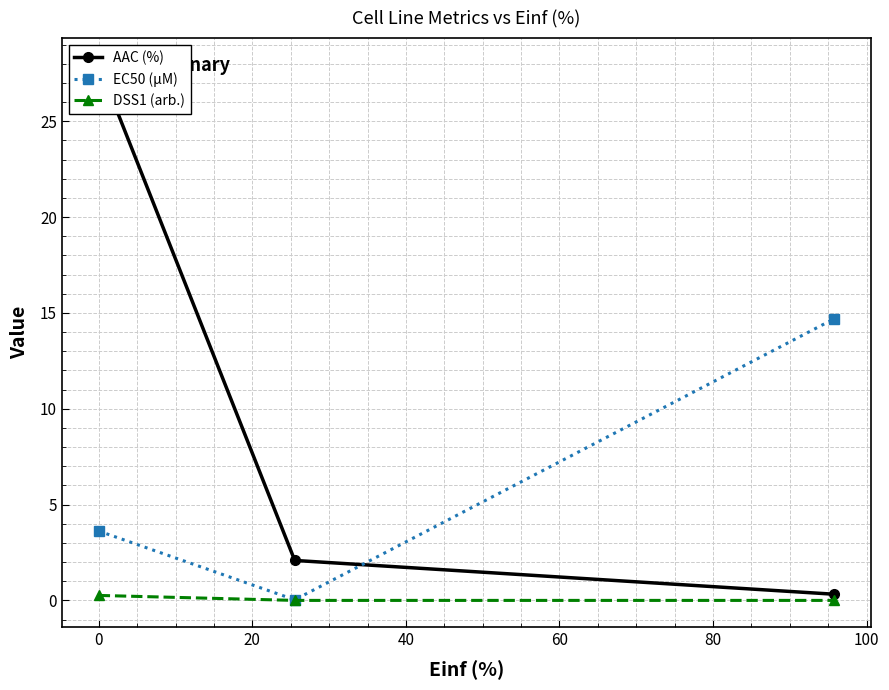

How many values in the EC50 (µM) series exceed 3?

2